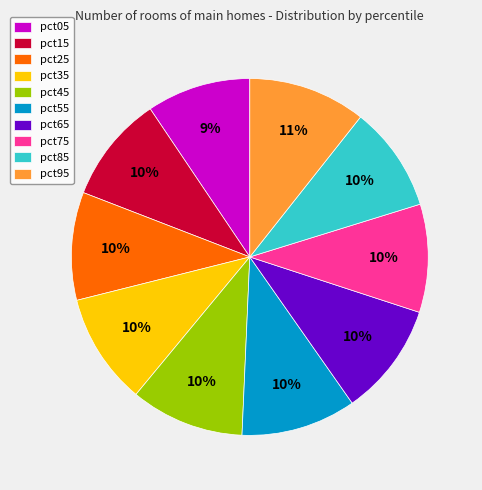

To the nearest percent, what is the difference between the pct95 and pct85 slice percentages?

1%